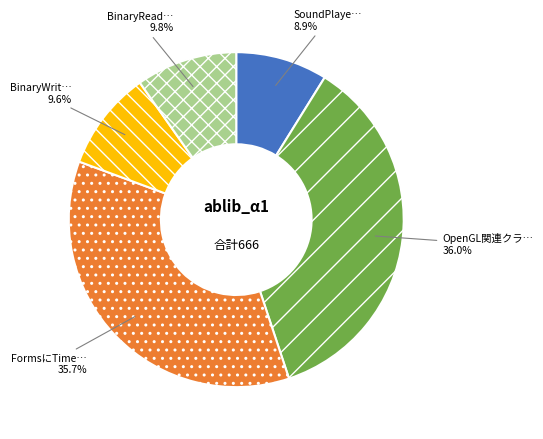

Is there a majority slice in this chart?

No